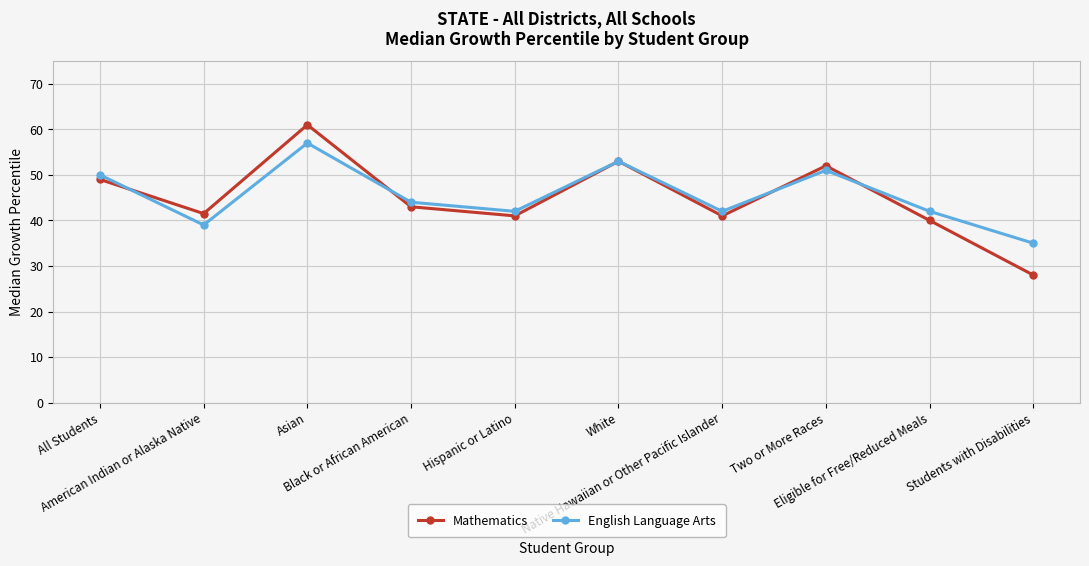

Which series has the widest spread of values?

Mathematics